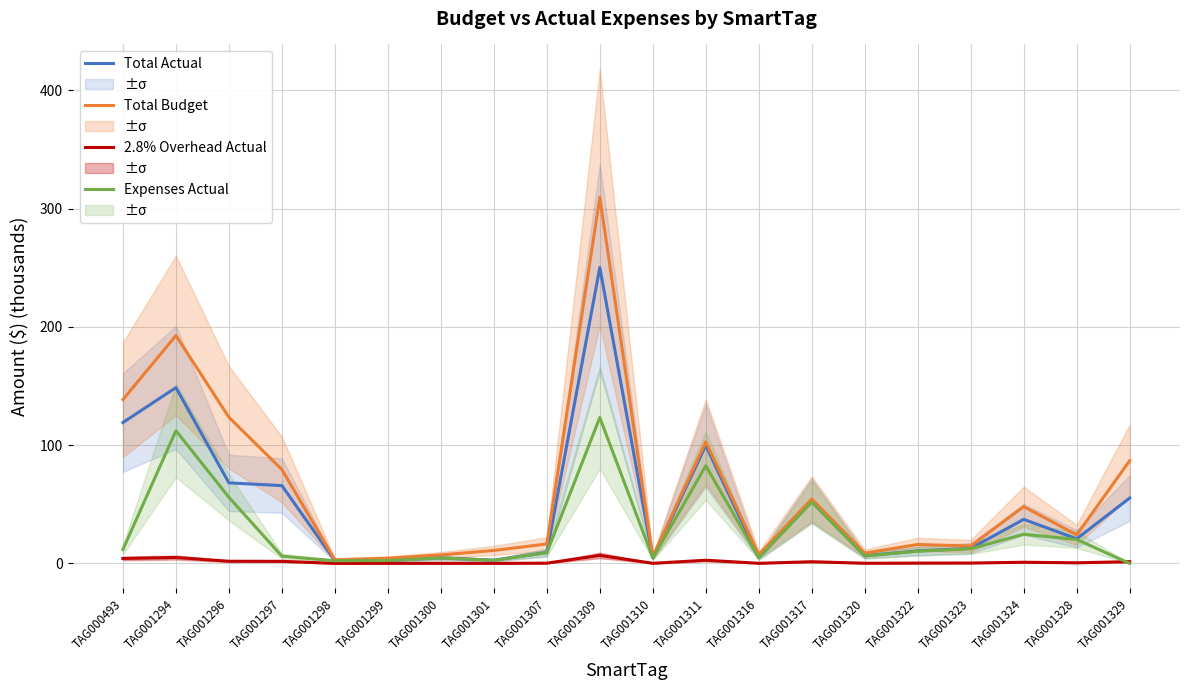

List the series in order of their peak value, lowest first.

2.8% Overhead Actual, Expenses Actual, Total Actual, Total Budget